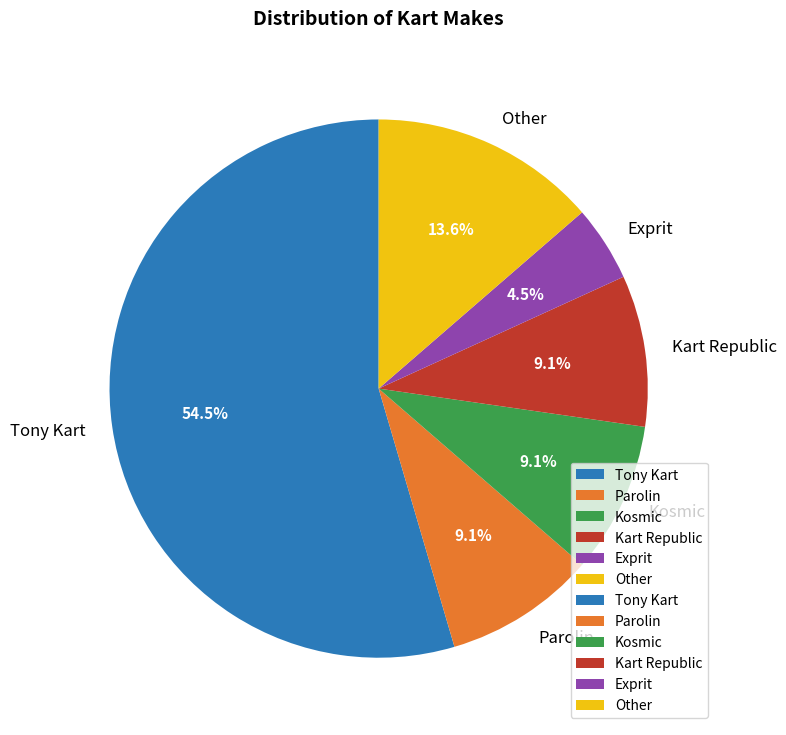

Which has a higher value, Kart Republic or Tony Kart?

Tony Kart